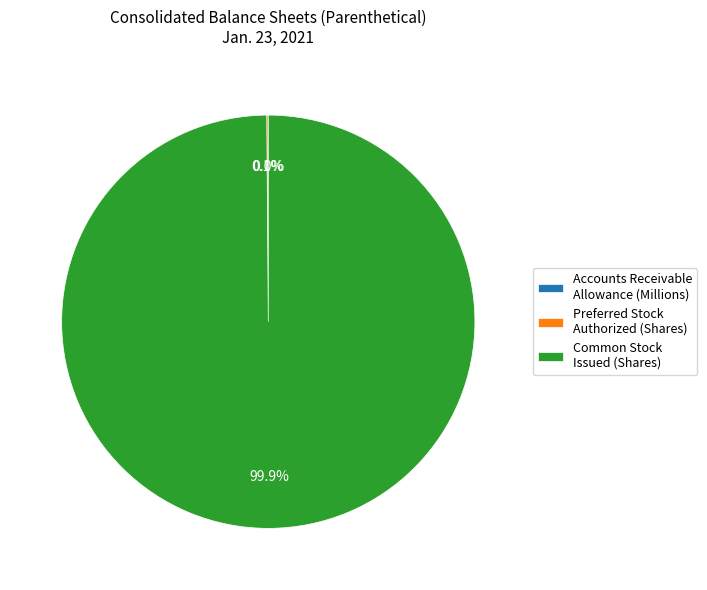

Does any single category account for the majority?

Yes